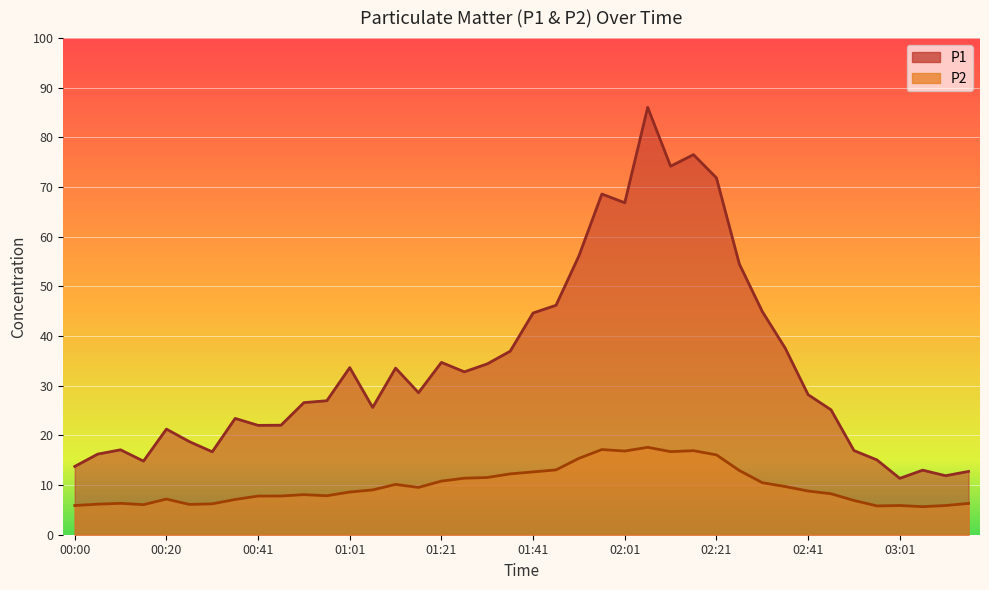

Rank the series at 03:06 from highest to lowest value.

P1, P2